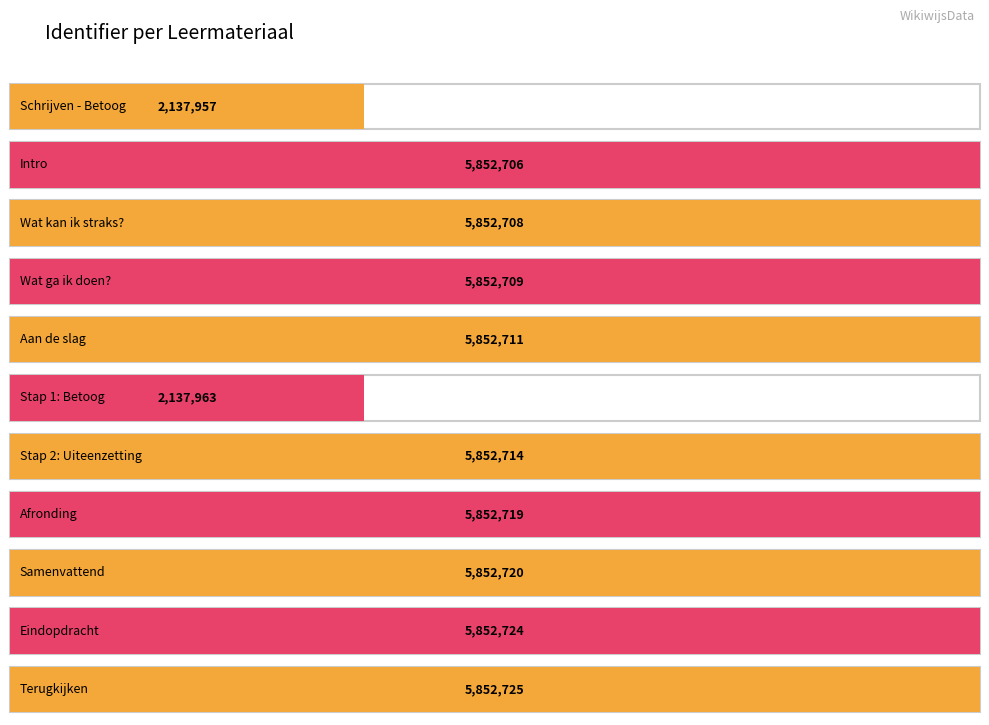

List the labels in order of value, smallest first.

Schrijven - Betoog, Stap 1: Betoog, Intro, Wat kan ik straks?, Wat ga ik doen?, Aan de slag, Stap 2: Uiteenzetting, Afronding, Samenvattend, Eindopdracht, Terugkijken